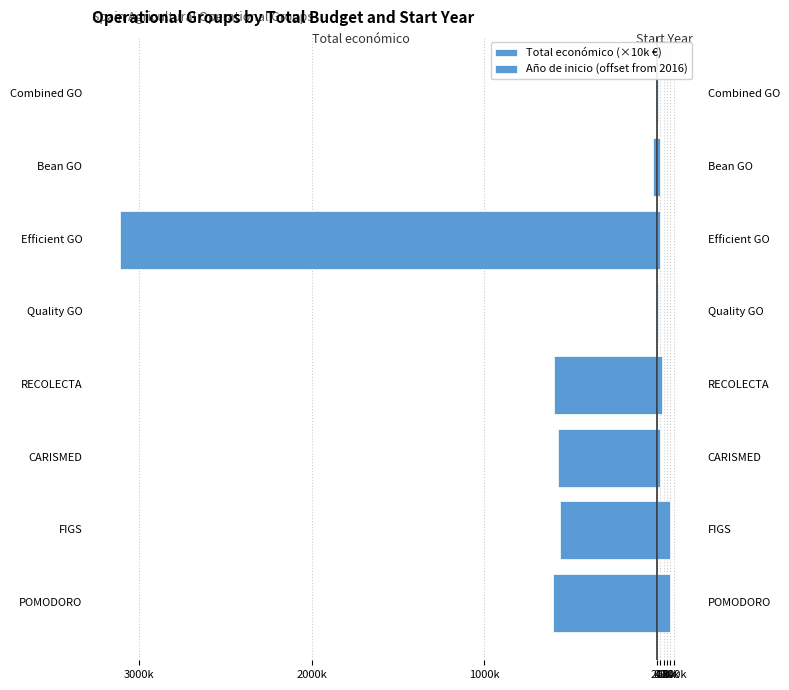

How many bars are there in each group?

2